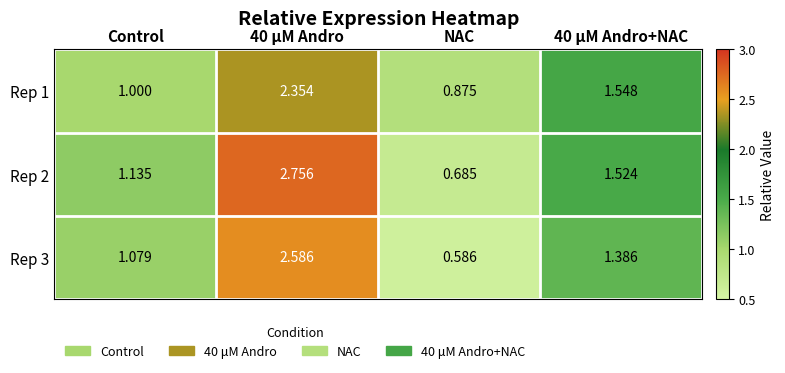

Is the value of Rep 1 at NAC greater than the value of Rep 3 at NAC?

Yes